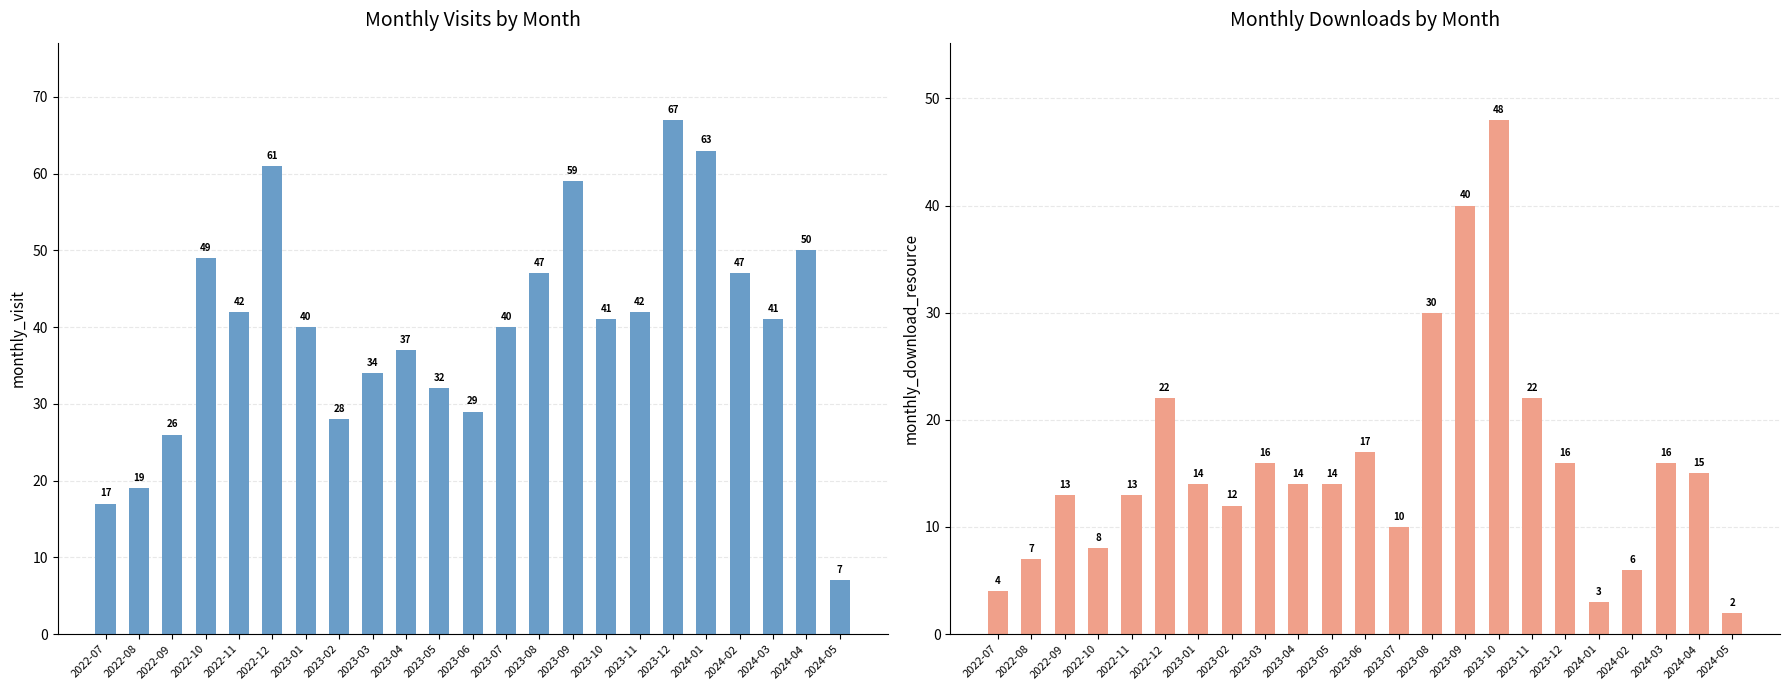

How many data points in monthly_download_resource are above 14?

10